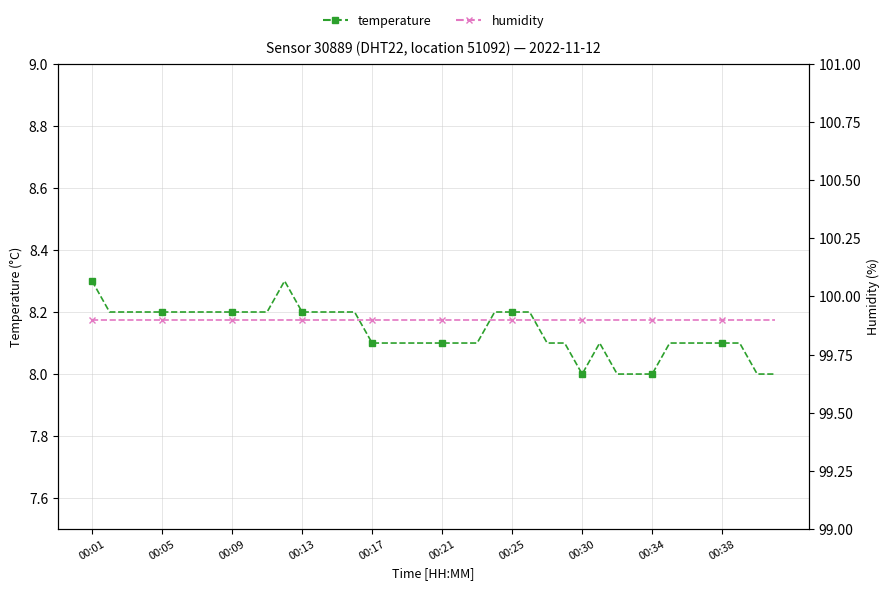

Reading left to right, what are all the values shown in this chart?

temperature: 8.3	8.2	8.2	8.2	8.2	8.2	8.2	8.2	8.2	8.2	8.2	8.3	8.2	8.2	8.2	8.2	8.1	8.1	8.1	8.1	8.1	8.1	8.1	8.2	8.2	8.2	8.1	8.1	8.0	8.1	8.0	8.0	8.0	8.1	8.1	8.1	8.1	8.1	8.0	8.0
humidity: 99.9	99.9	99.9	99.9	99.9	99.9	99.9	99.9	99.9	99.9	99.9	99.9	99.9	99.9	99.9	99.9	99.9	99.9	99.9	99.9	99.9	99.9	99.9	99.9	99.9	99.9	99.9	99.9	99.9	99.9	99.9	99.9	99.9	99.9	99.9	99.9	99.9	99.9	99.9	99.9